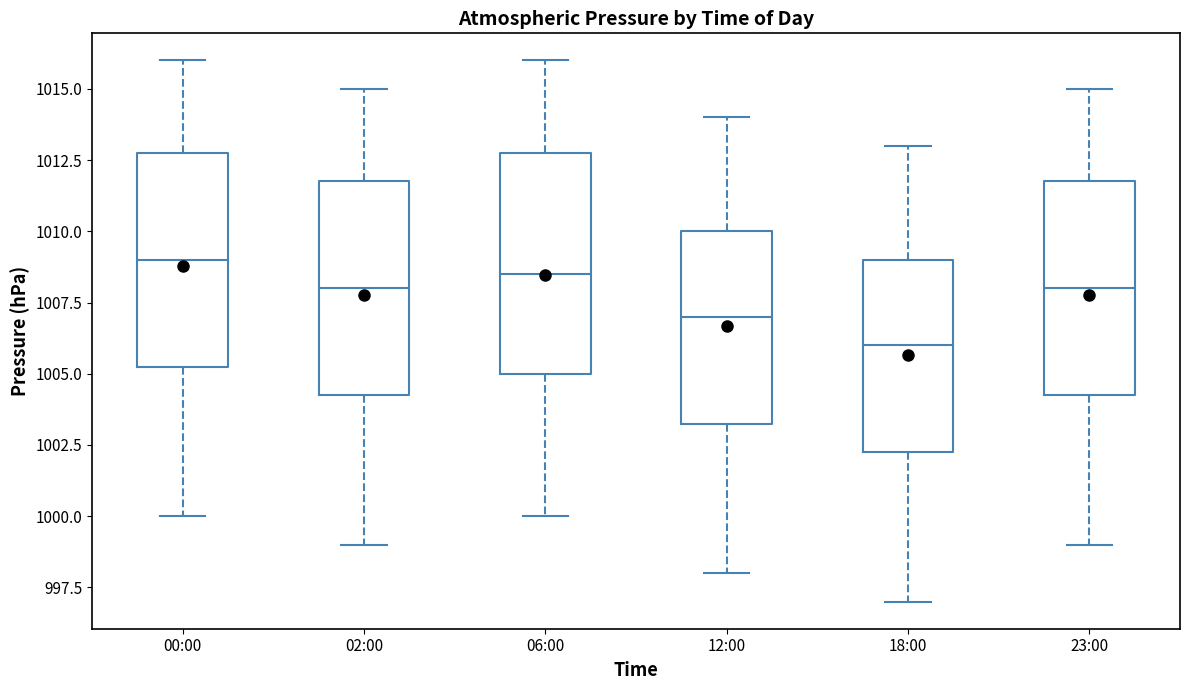

Reading left to right, transcribe this box plot: for each box, give where its median line is, the range the box spans, and where its two whiskers end, as read against the y-axis. The values are not printed on the chart, so give them approximately, as read against the axis.

00:00: median 1009.0, box 1005.5 to 1013.0, whiskers 1000.0 to 1016.0
02:00: median 1008.0, box 1004.5 to 1012.0, whiskers 999.0 to 1015.0
06:00: median 1008.5, box 1005.0 to 1013.0, whiskers 1000.0 to 1016.0
12:00: median 1007.0, box 1003.5 to 1010.0, whiskers 998.0 to 1014.0
18:00: median 1006.0, box 1002.5 to 1009.0, whiskers 997.0 to 1013.0
23:00: median 1008.0, box 1004.5 to 1012.0, whiskers 999.0 to 1015.0